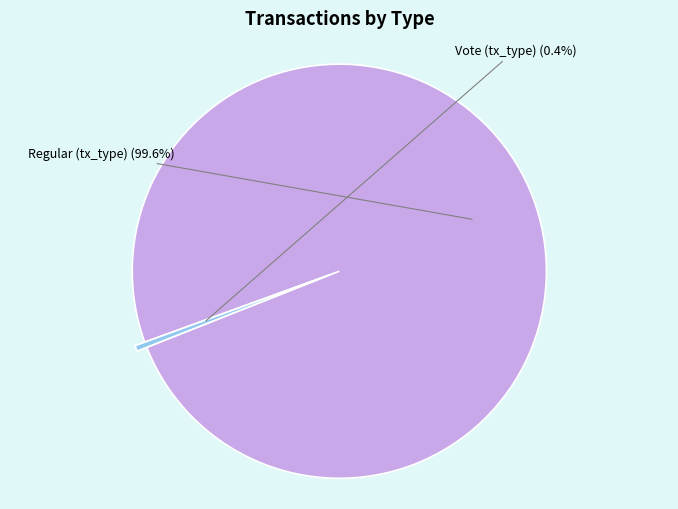

Does any single category account for the majority?

Yes